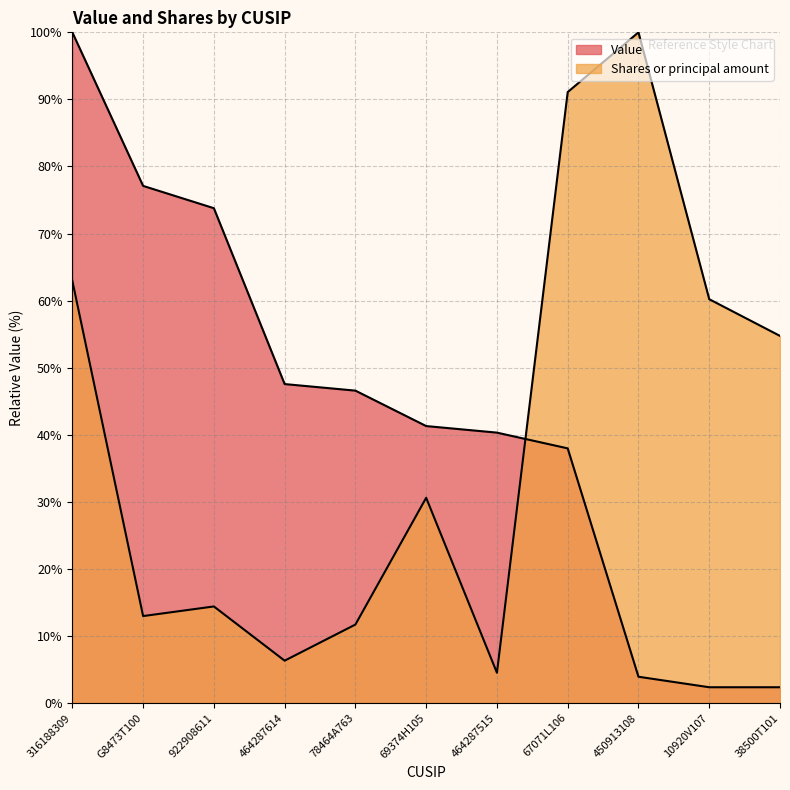

How many data points in Shares or principal amount are less than 30?

5